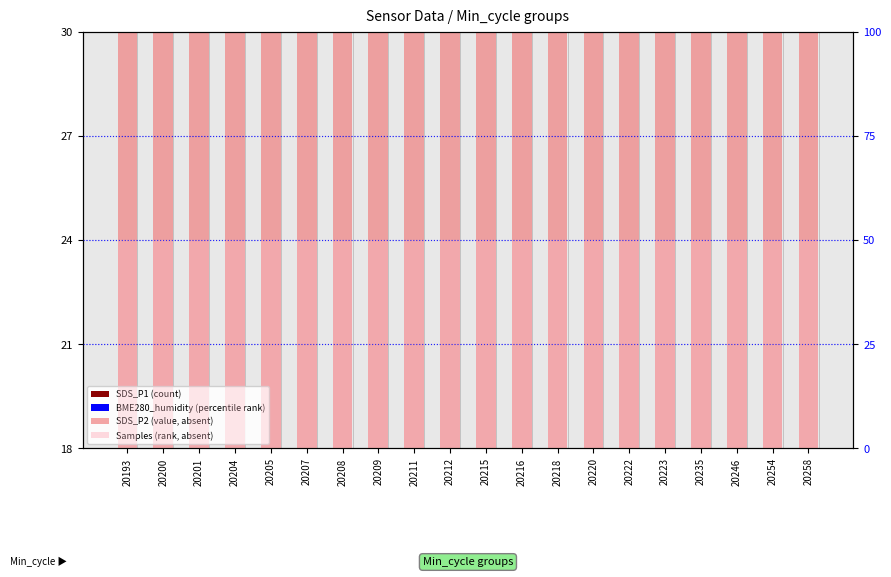

Is the value of SDS_P1 at 20200 greater than the value of SDS_P2 at 20254?

Yes